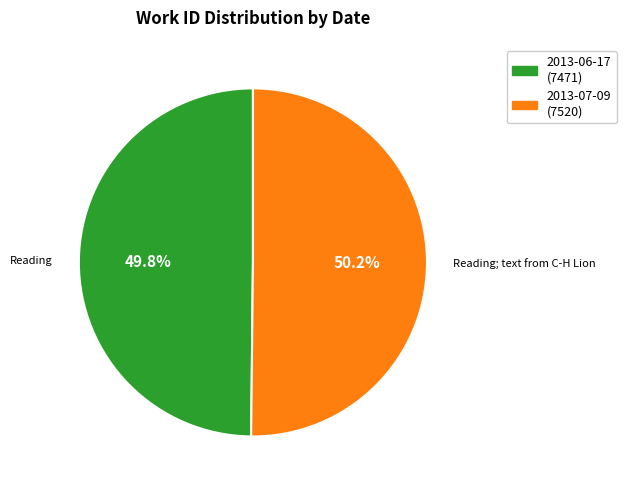

What is the total percentage of 2013-07-09 and 2013-06-17?

100.0%